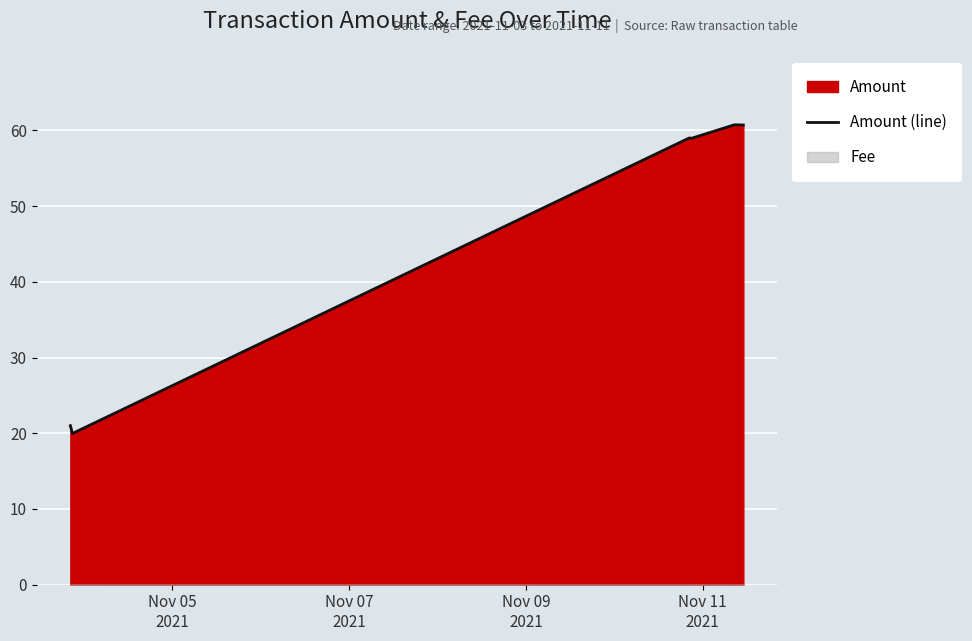

What is the minimum value for Amount (line)?

20.0